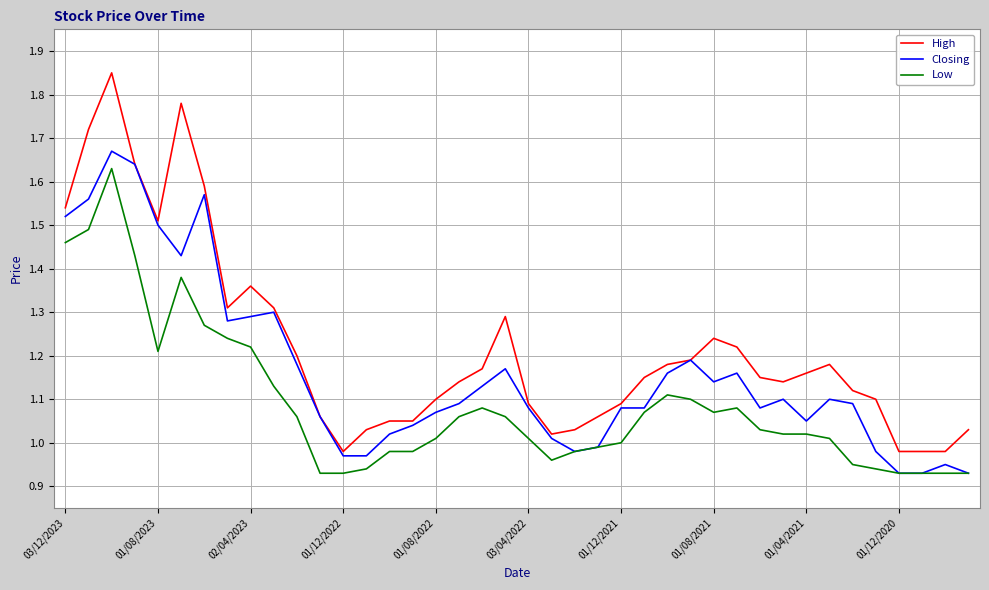

Which series has the largest total across all categories?

High